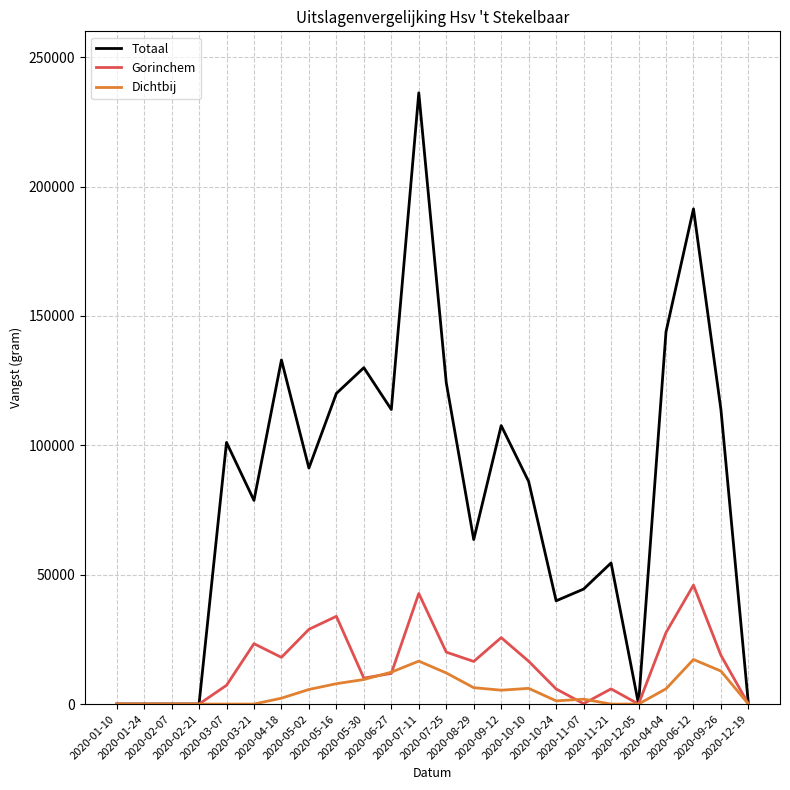

Which series has the widest spread of values?

Totaal